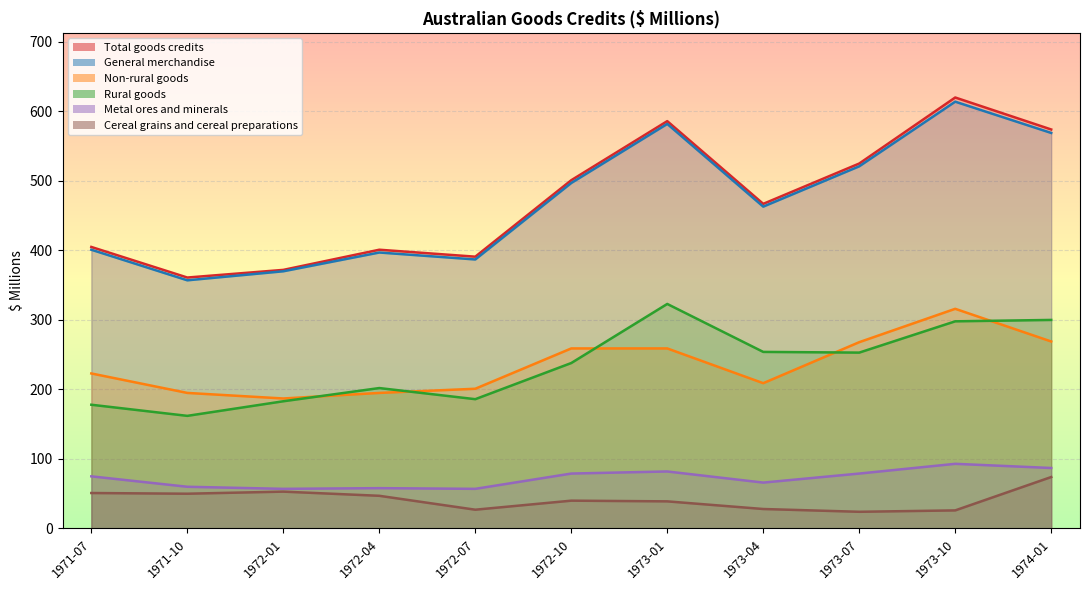

What is the label of the 10th point from the right?

1971-10